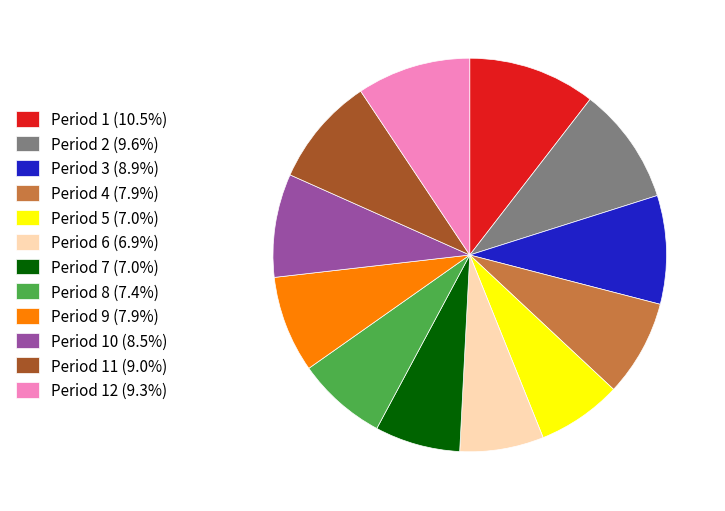

Approximately how many times larger is the value at Period 4 (7.9%) compared to Period 6 (6.9%)?

1.1